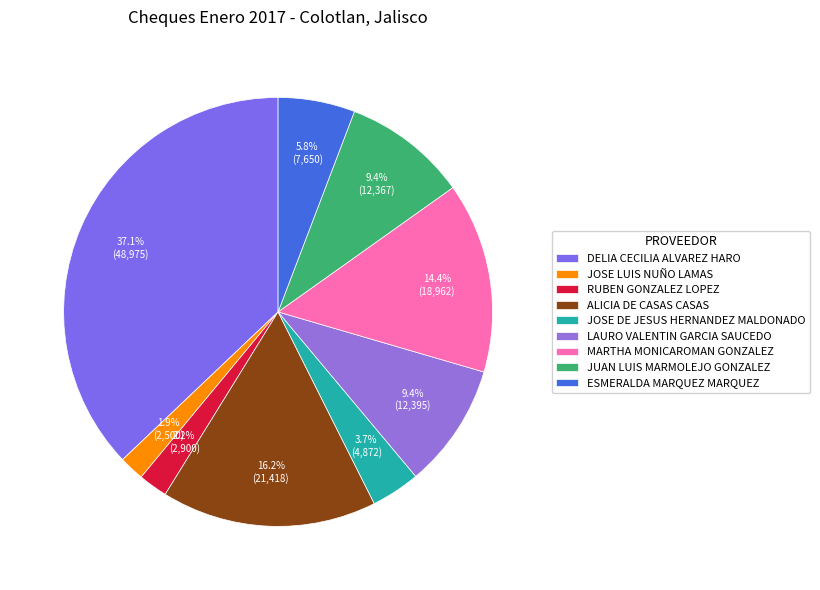

Between JOSE DE JESUS HERNANDEZ MALDONADO and ESMERALDA MARQUEZ MARQUEZ, which is larger?

ESMERALDA MARQUEZ MARQUEZ